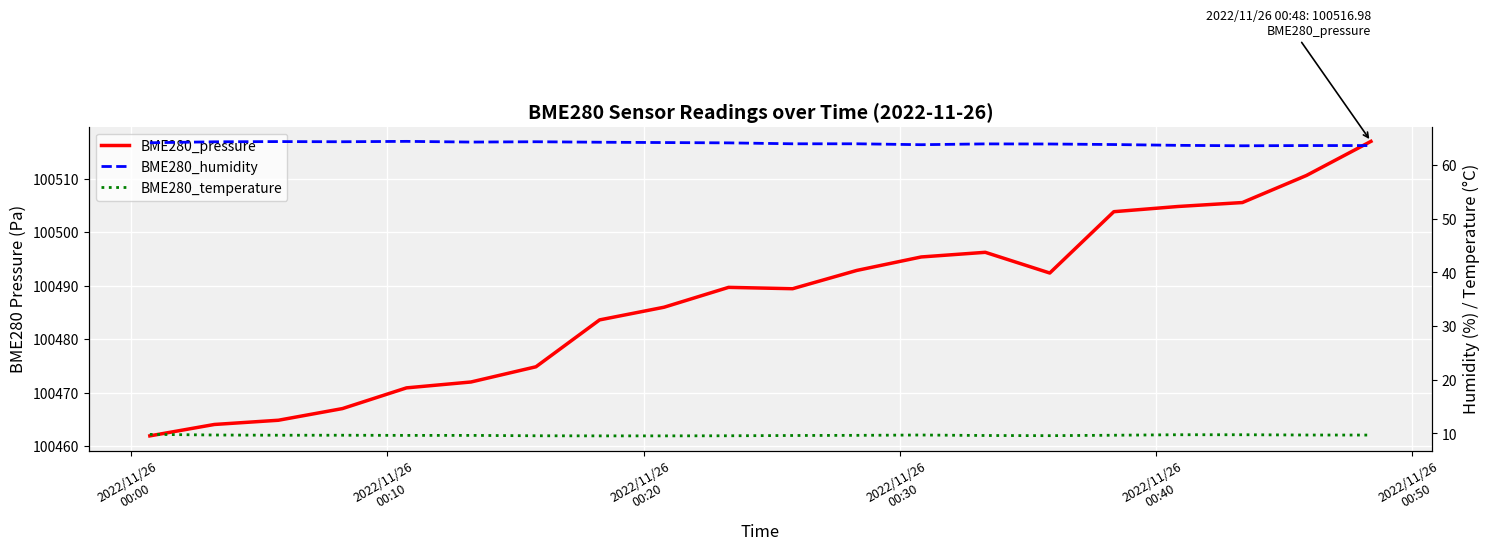

At which category is the sum across all series the highest?

19